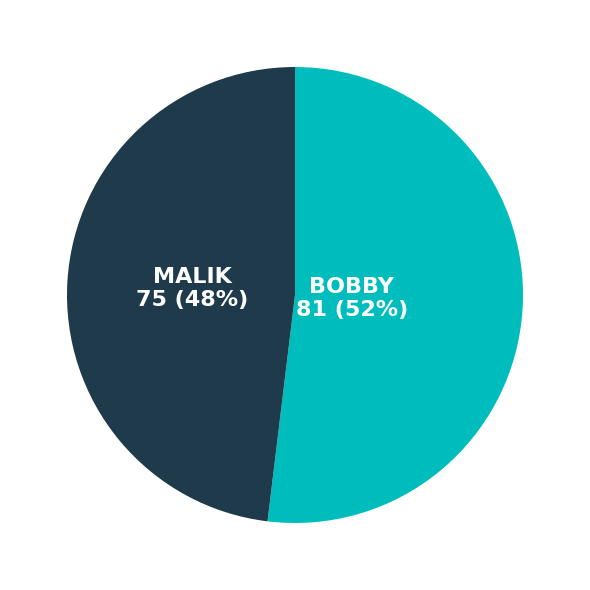

To the nearest percent, what is the average slice percentage?

50%